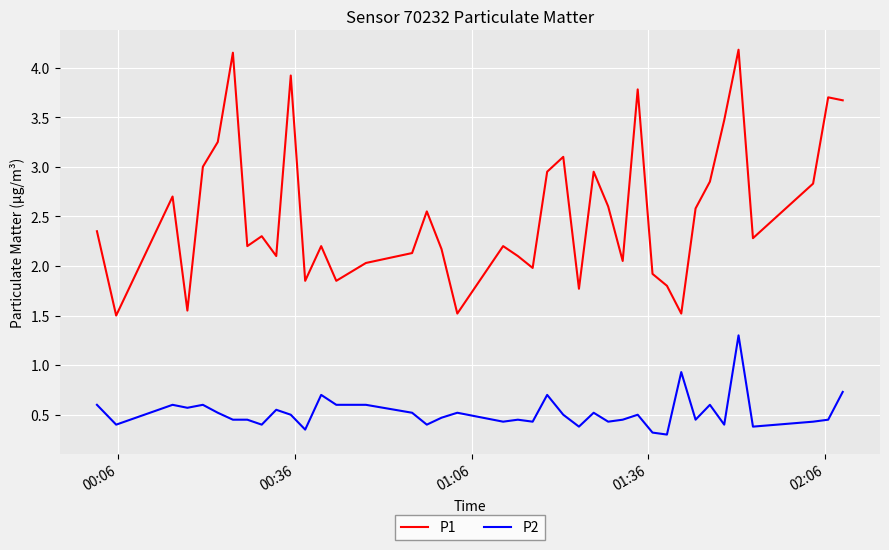

Which series has the largest total across all categories?

P1